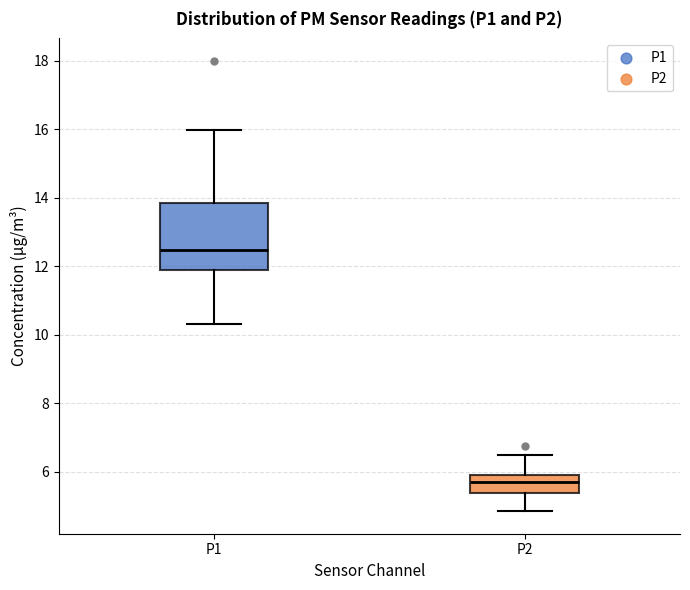

Which box's median line is the highest?

P1